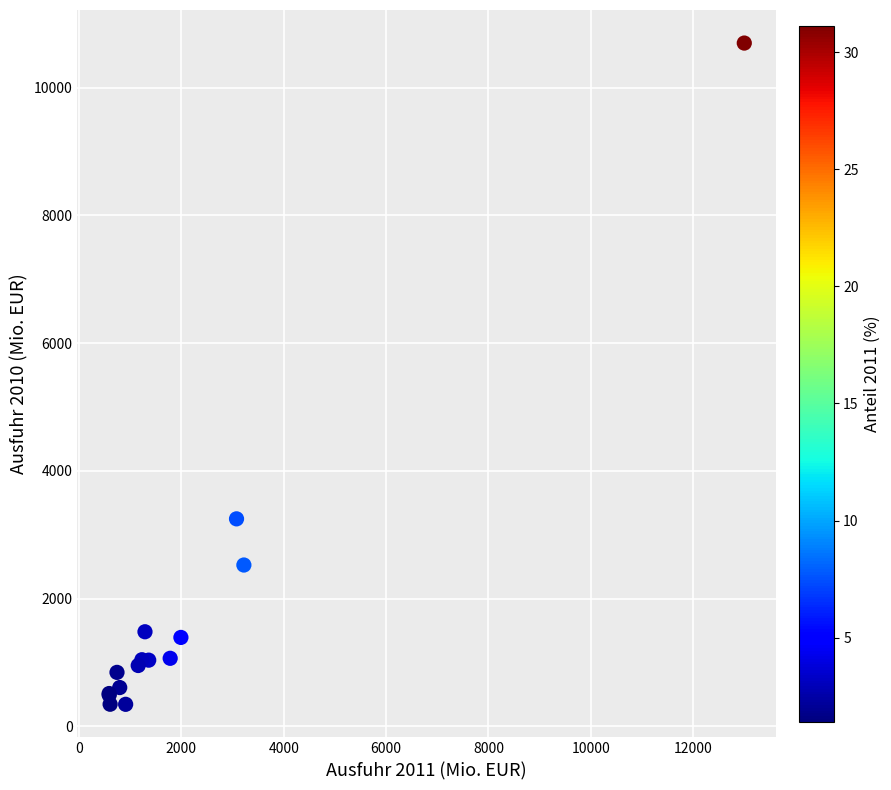

What Y value in the scatter plot is closest to 5520?

3248.7